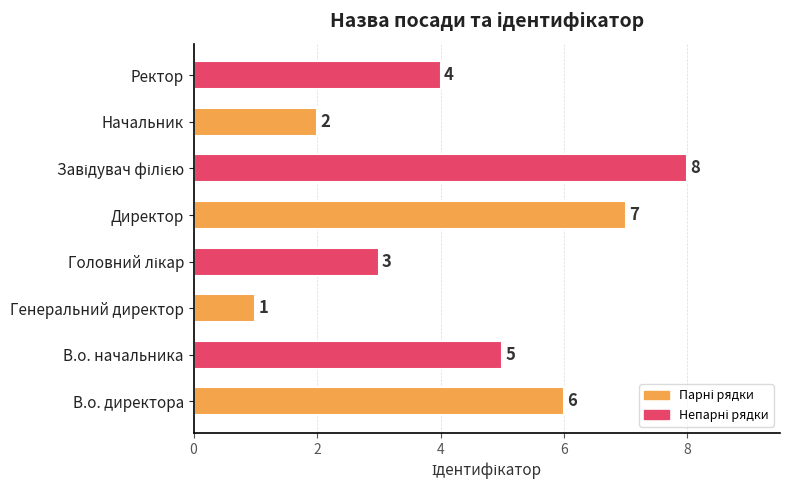

Does the chart contain any negative values?

No